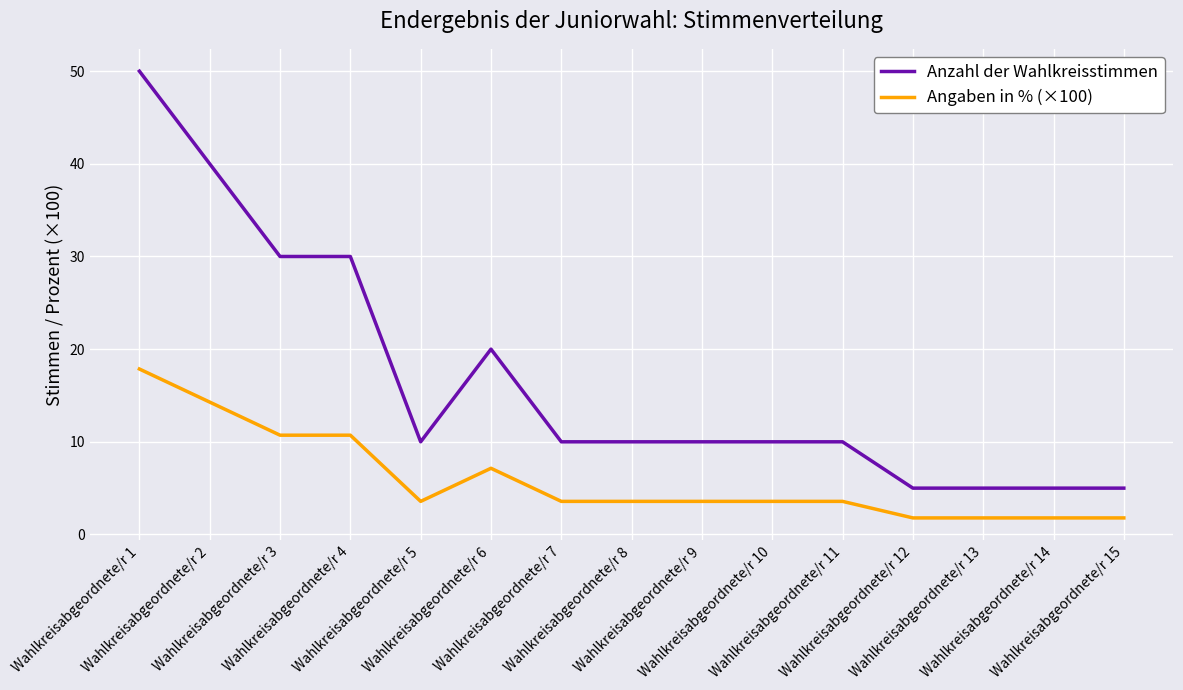

How many lines are shown in the chart?

2